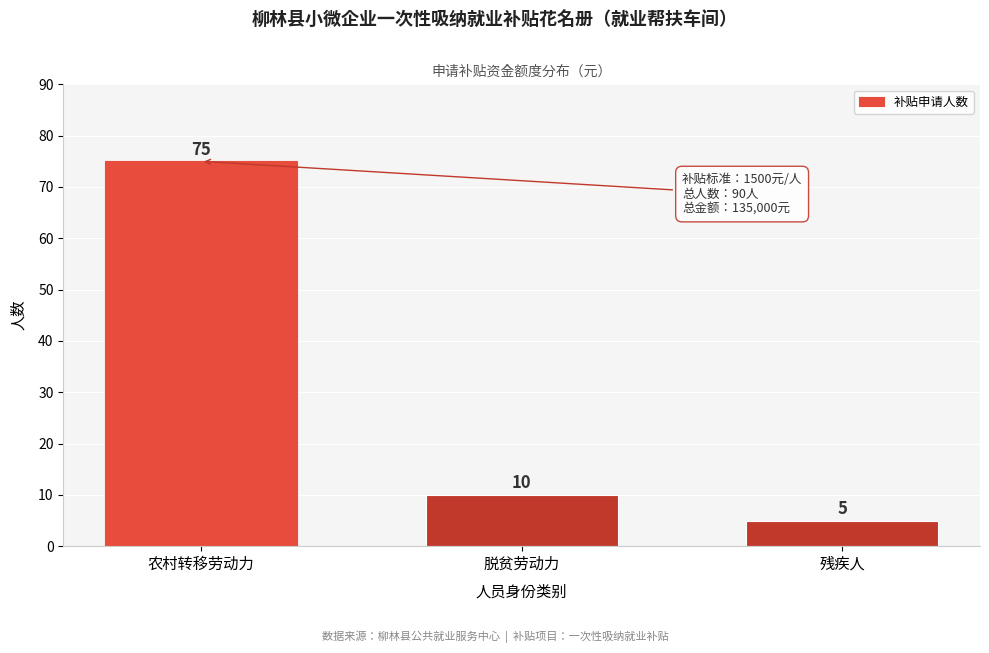

Reading left to right, list all the values displayed in this chart.

75	10	5